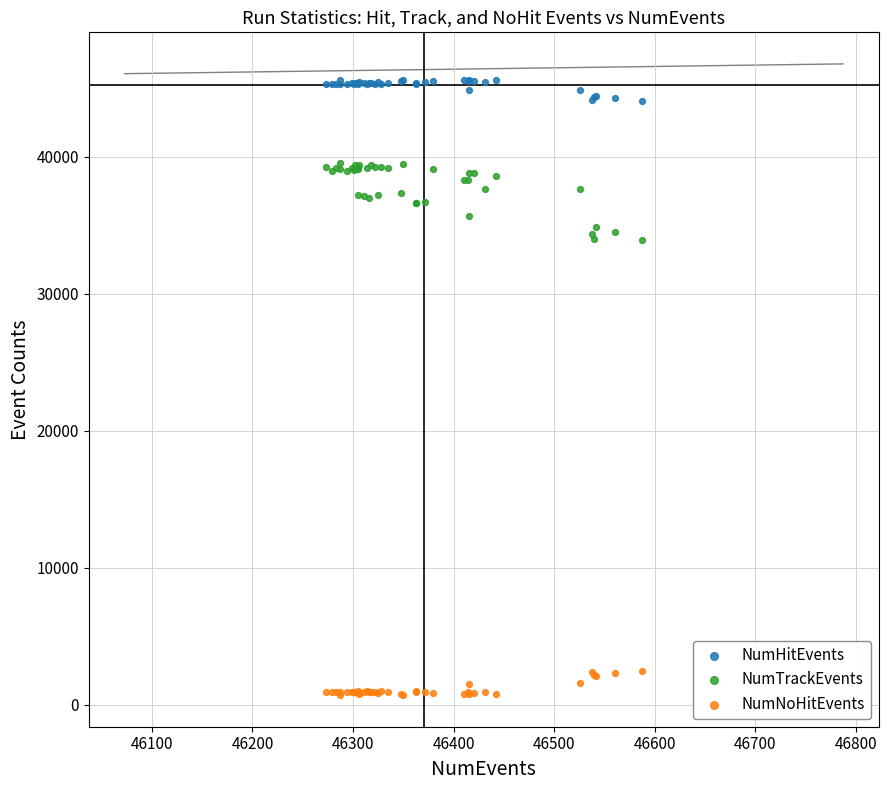

Which series contains the lowest Y value?

NumNoHitEvents